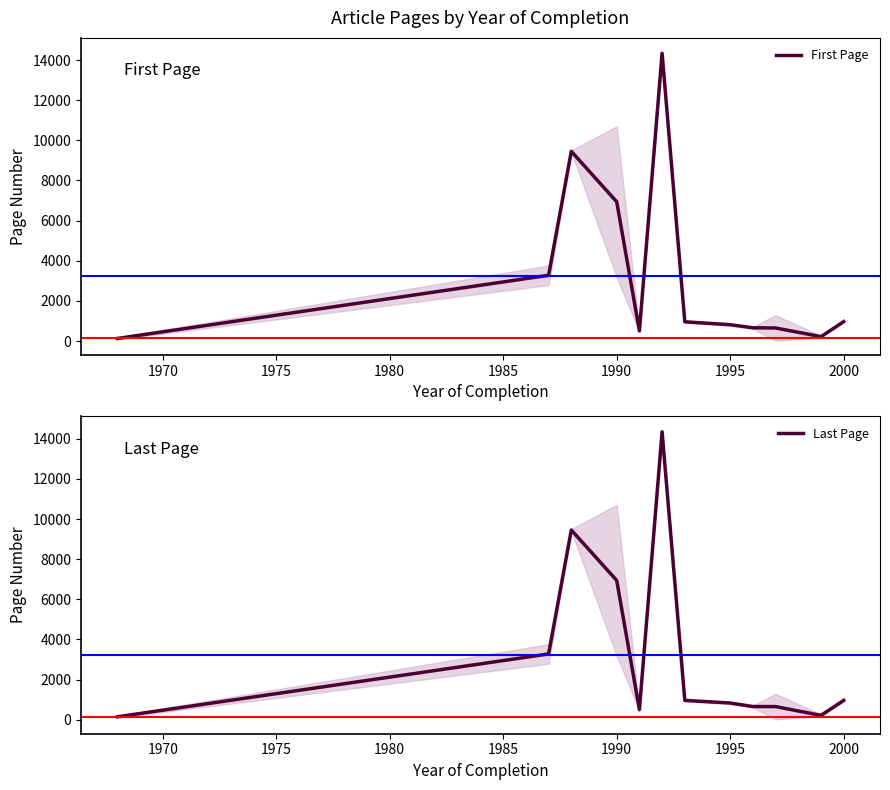

Is this an area chart (filled region under the line)?

No